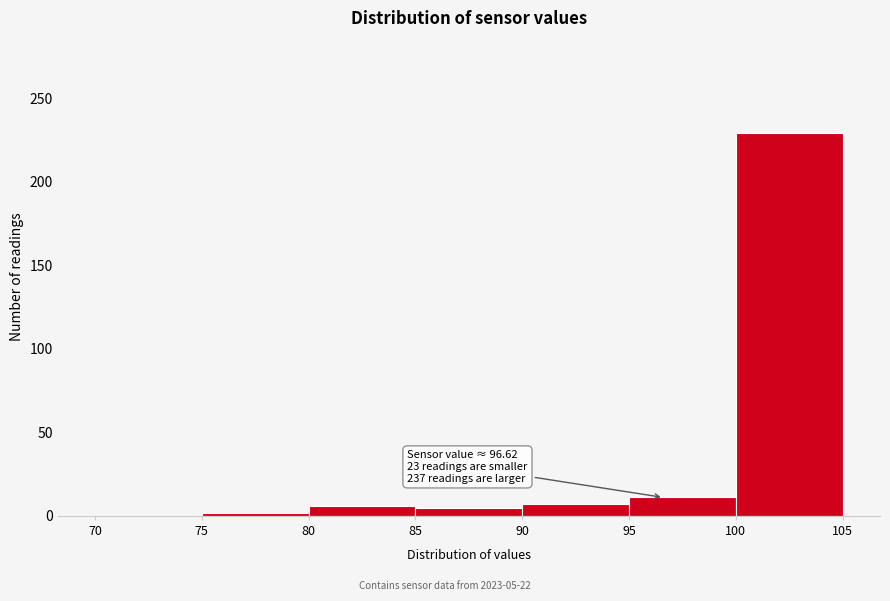

Over which range of the x-axis is the bar tallest?

100 to 105